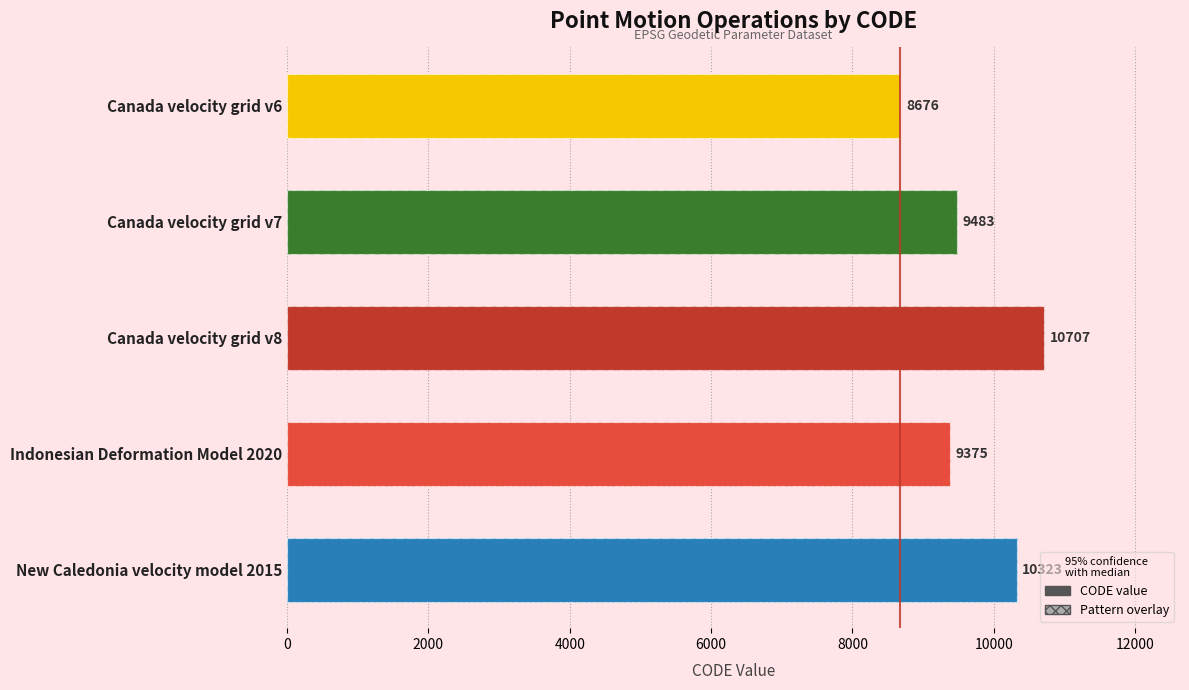

What is the difference between the second highest and second lowest values?

948